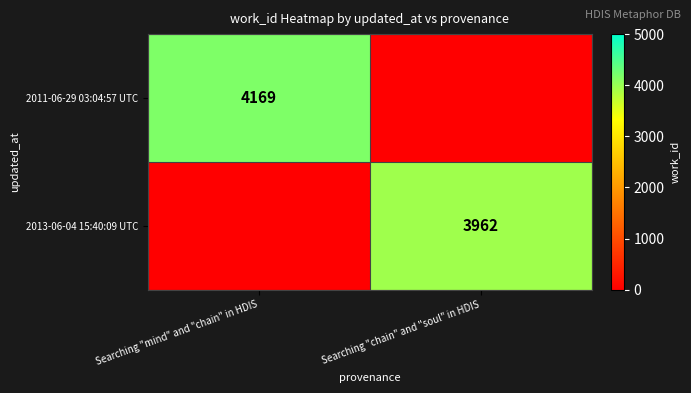

At which category is the sum across all series the highest?

Searching "mind" and "chain" in HDIS